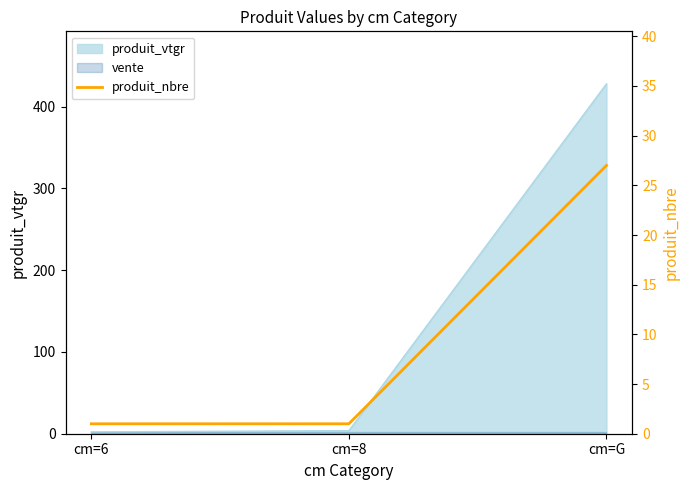

How many lines are shown in the chart?

1